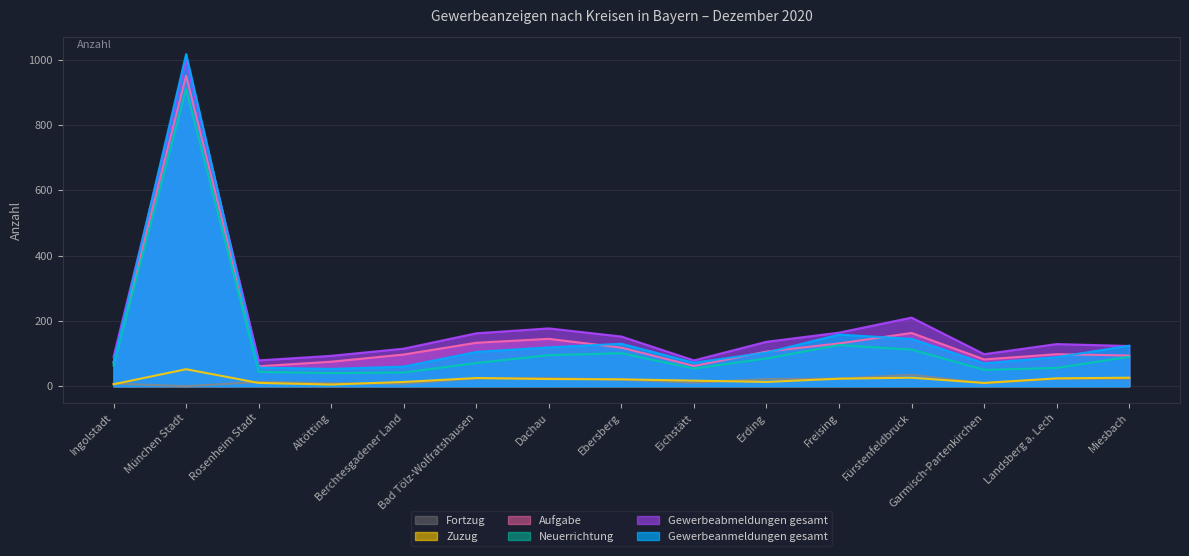

Which series has the largest range (max minus min)?

Gewerbeanmeldungen gesamt